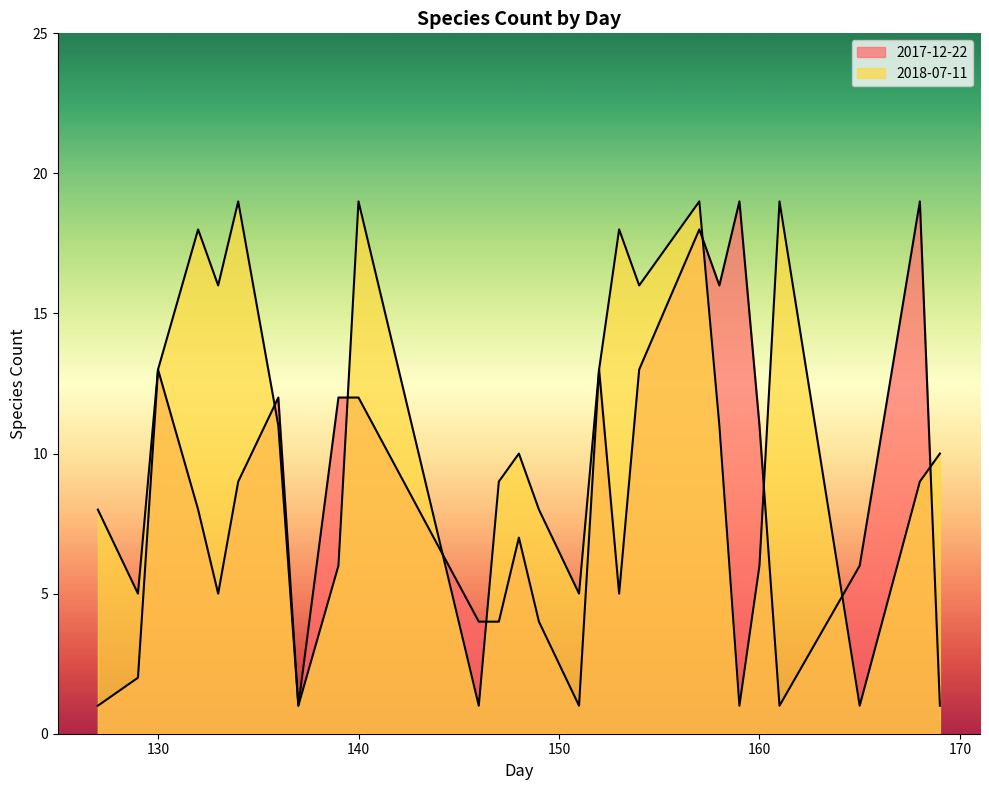

Where is the first local minimum for 2018-07-11?

129